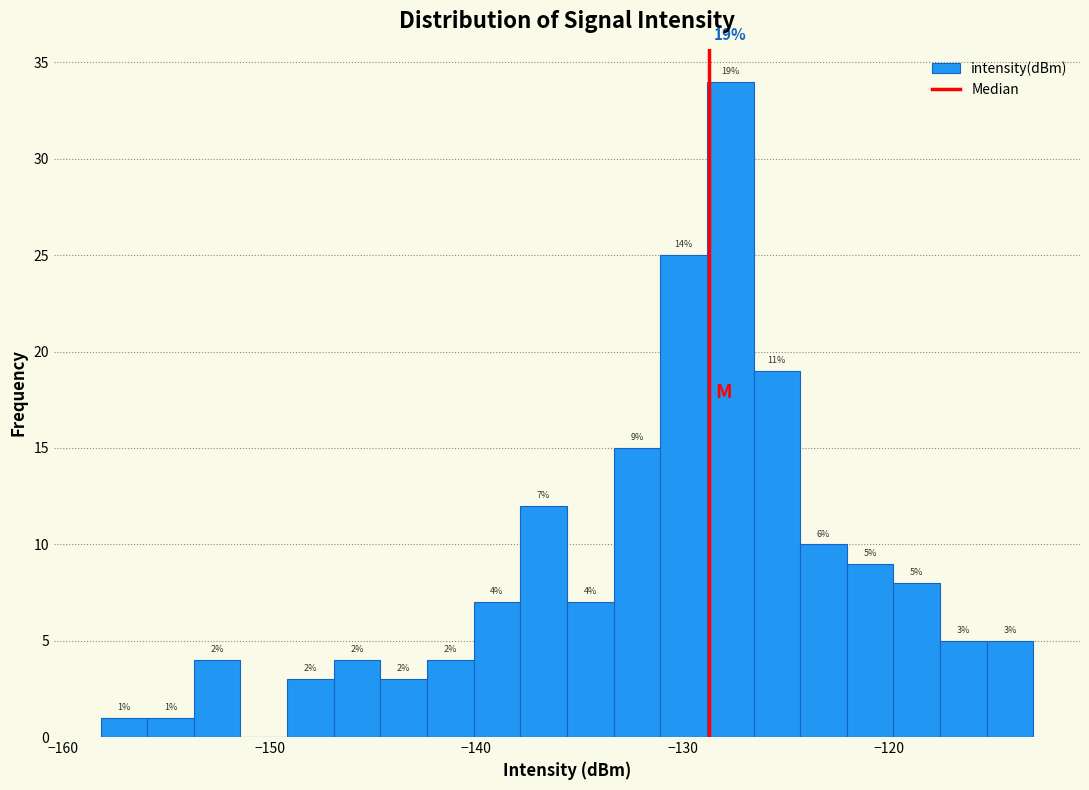

Read against the x-axis, roughly where is the centre of the tallest bar?

-128